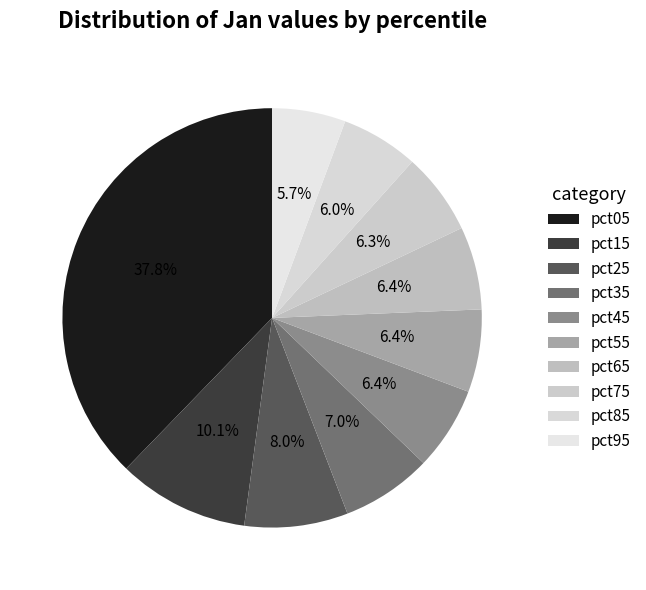

Count the number of slices in the pie.

10